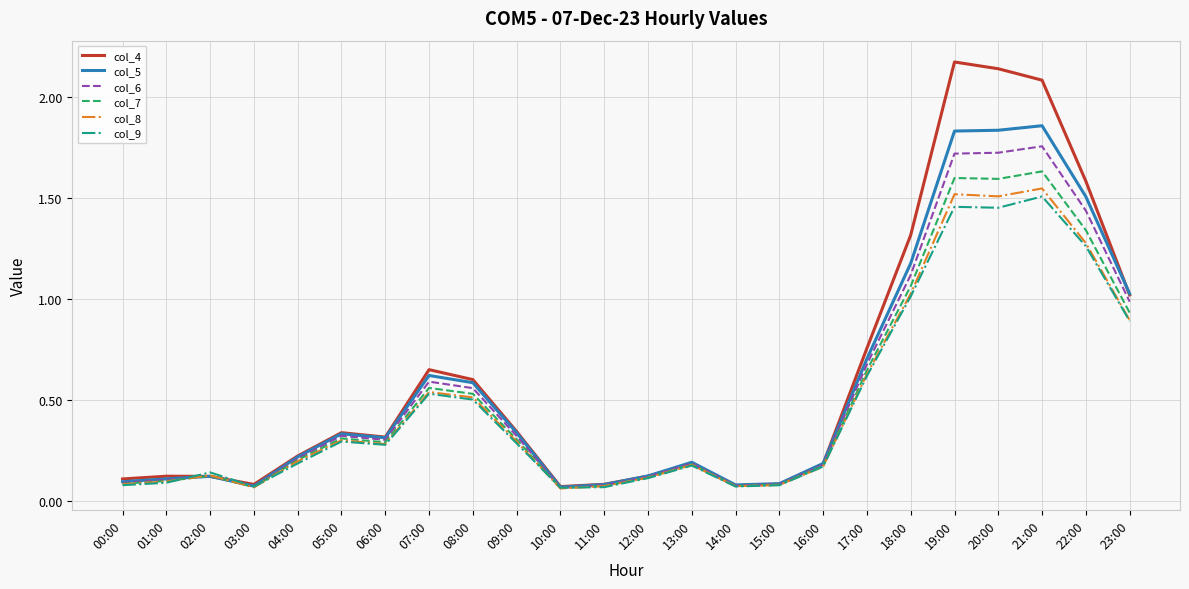

Is the value of col_4 at 06:00 greater than the value of col_6 at 21:00?

No